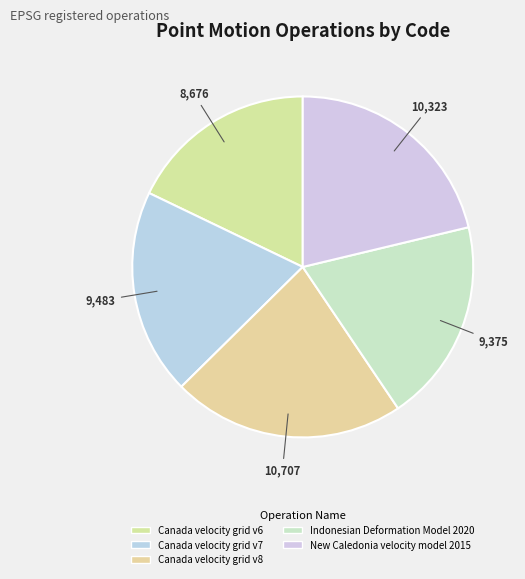

Is it true that Canada velocity grid v8 is 22% of the pie?

True